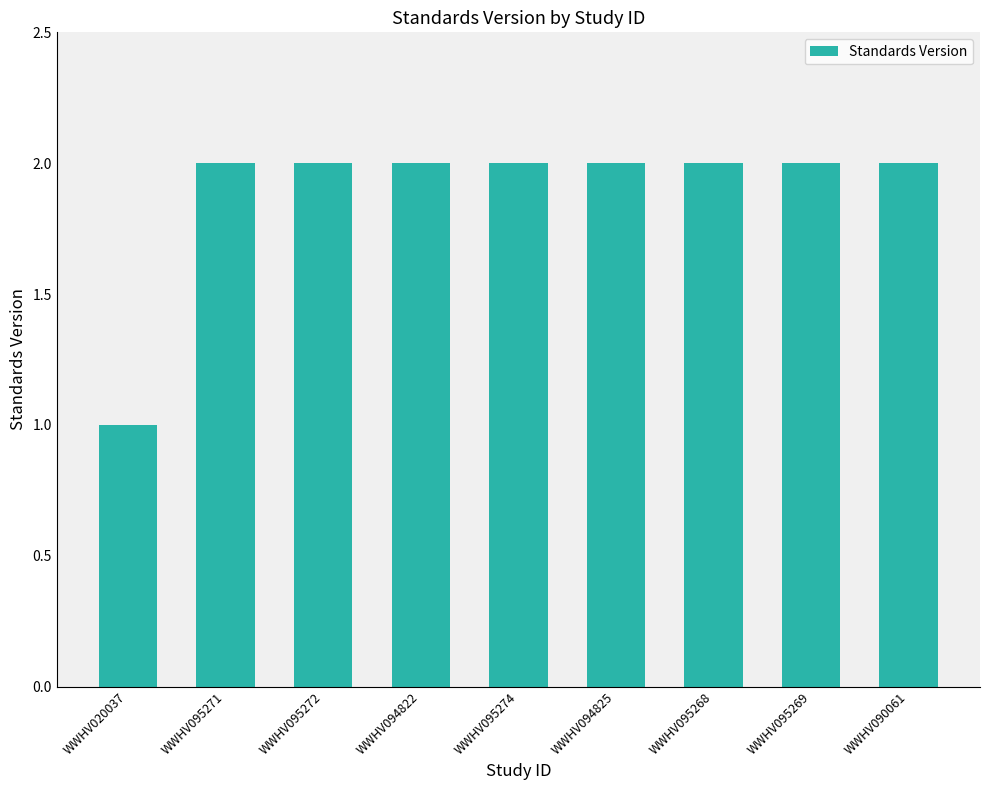

What is the sum of all values?

17